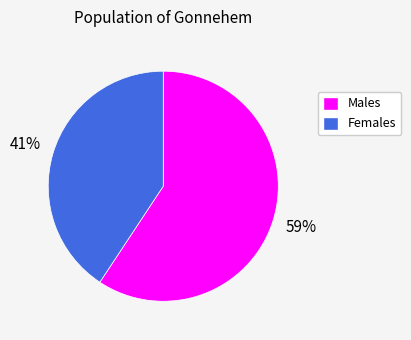

Is there a majority slice in this chart?

Yes